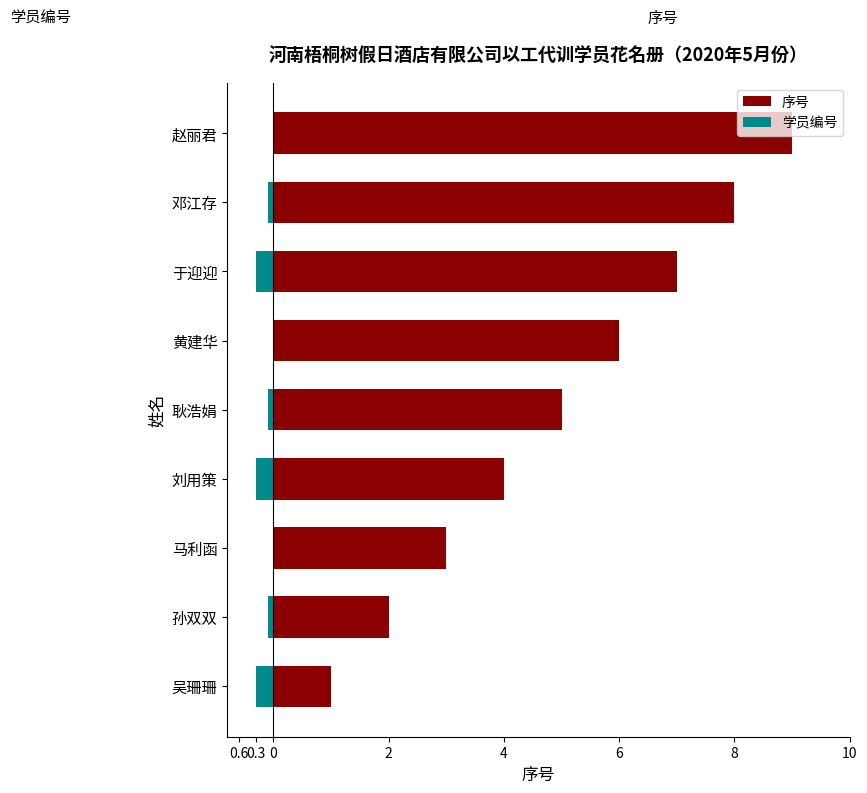

Reading left to right, list all the values displayed in this chart.

序号: 1.0	2.0	3.0	4.0	5.0	6.0	7.0	8.0	9.0
学员编号: -0.3	-0.1	0.0	-0.3	-0.1	0.0	-0.3	-0.1	0.0